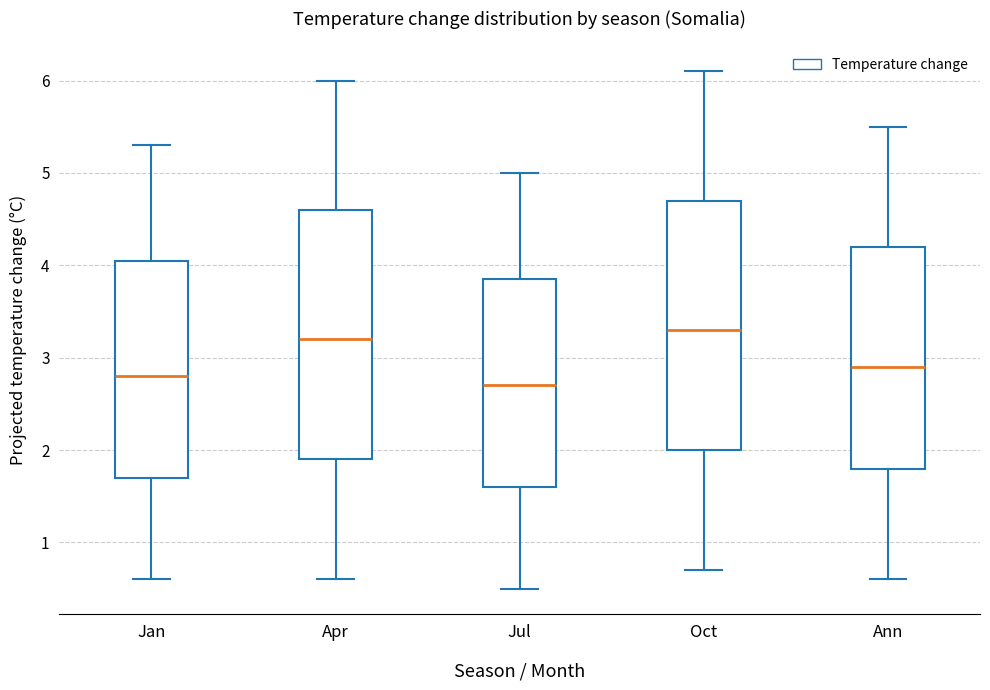

Where does the upper whisker of the box for Apr end on the y-axis? The values are not printed on the chart, so give them approximately, as read against the axis.

6.0